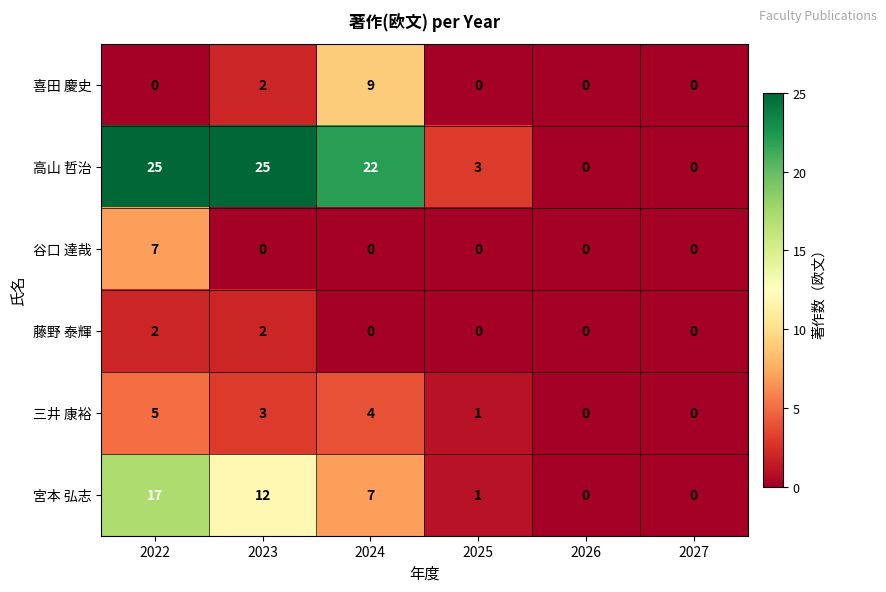

Count the number of categories in the chart.

6